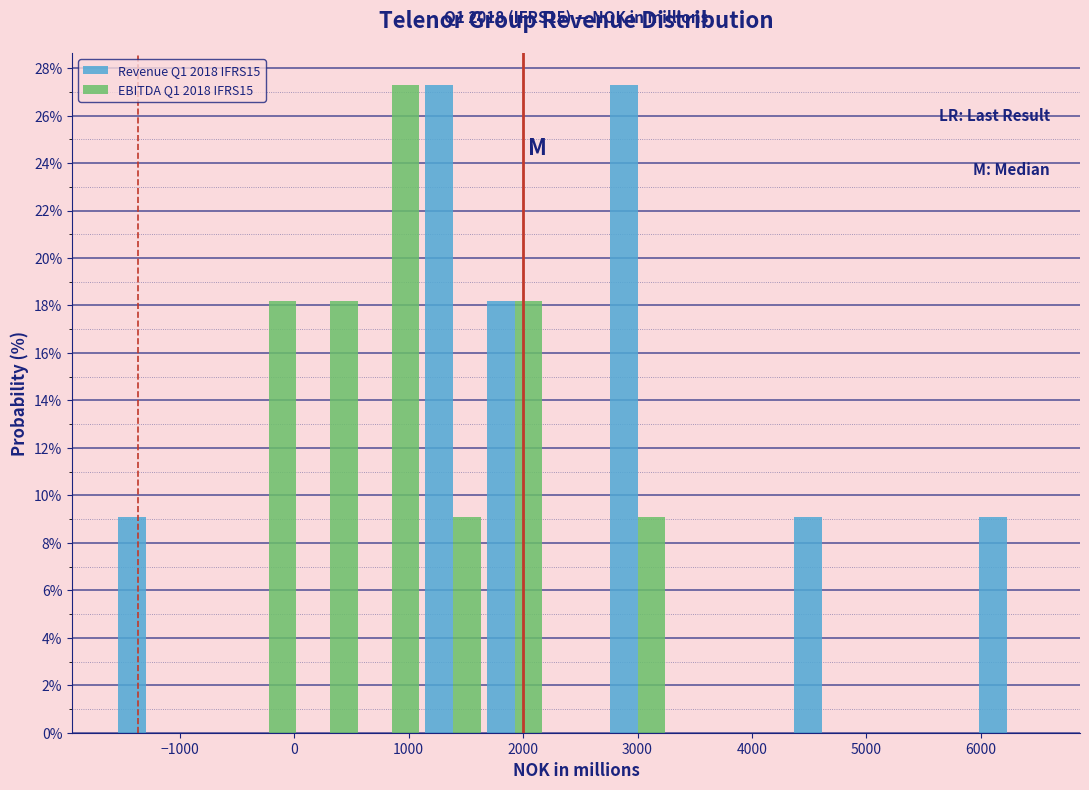

In the EBITDA Q1 2018 IFRS15 series, which range on the x-axis has the tallest bar?

600 to 1100